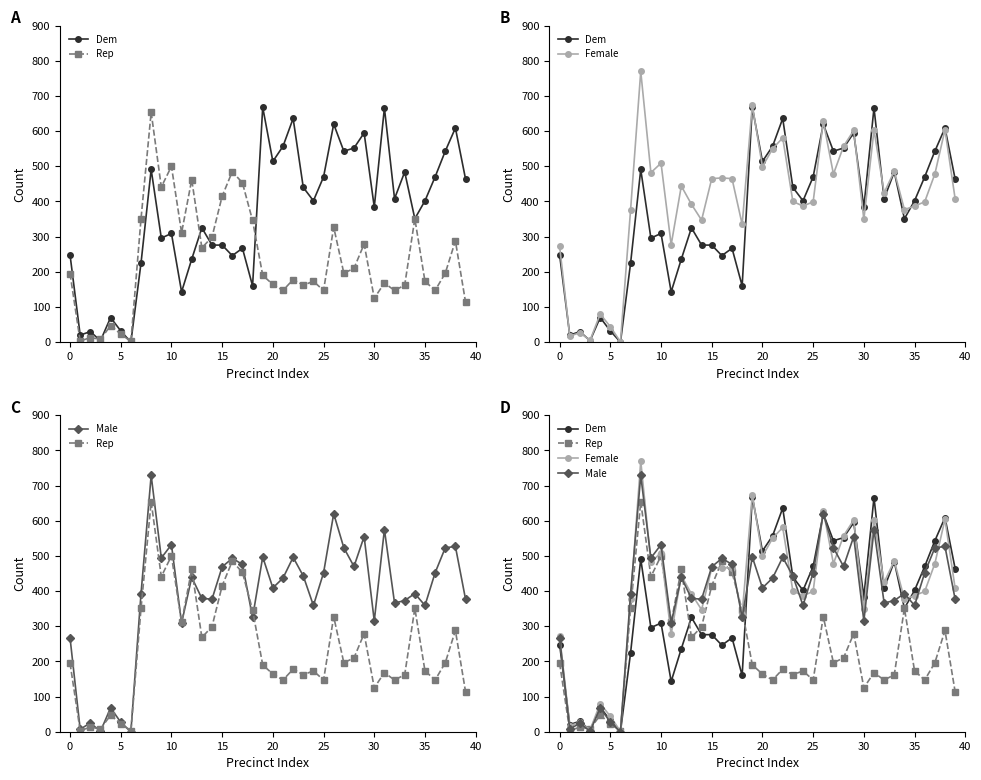

What is the difference between the Male values at 23 and 13?

64